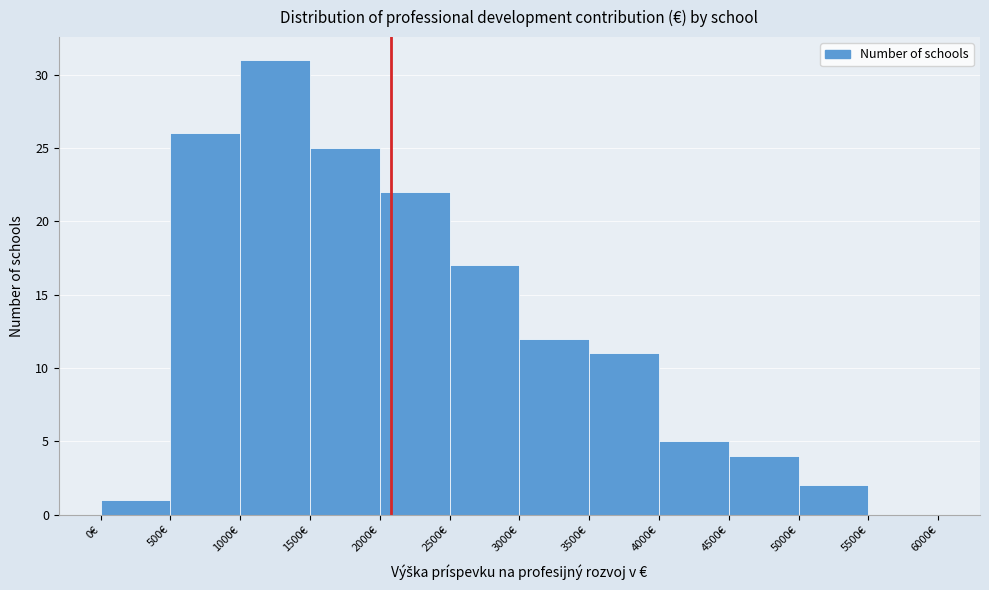

What is the height of the bar covering 2000 to 2500 on the x-axis? The values are not printed on the chart, so give them approximately, as read against the axis.

22